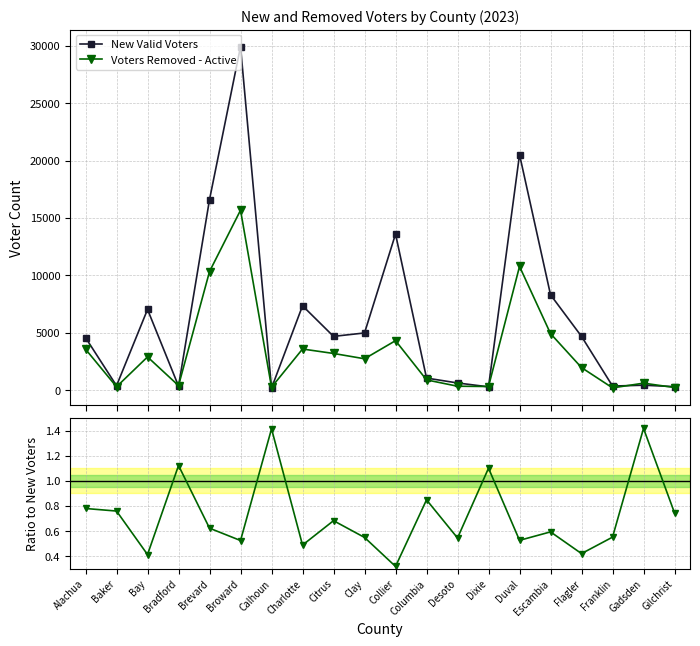

What is the highest value of the New Valid Voters series?

29928.0